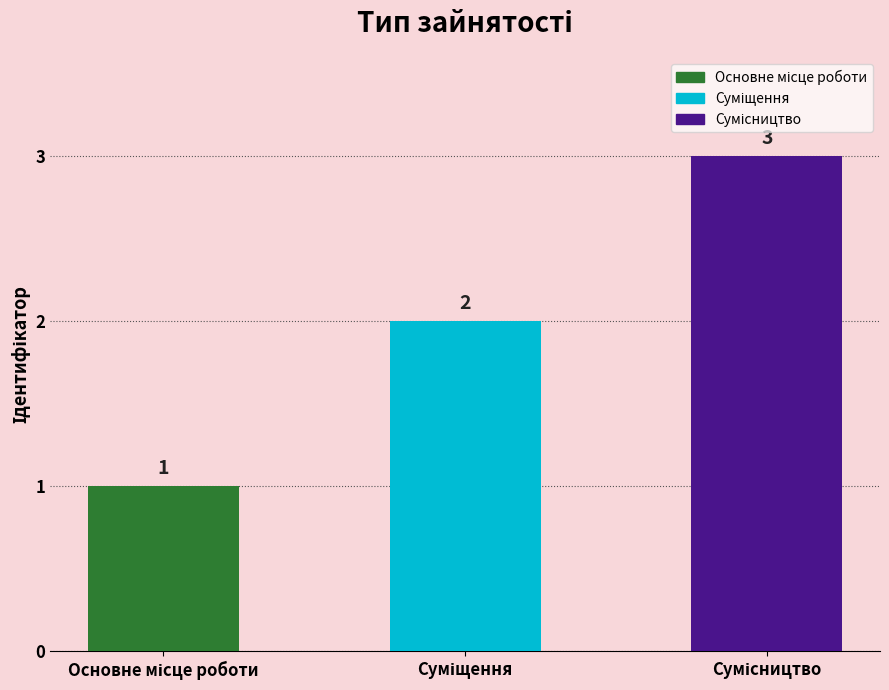

What is the greatest value displayed?

3